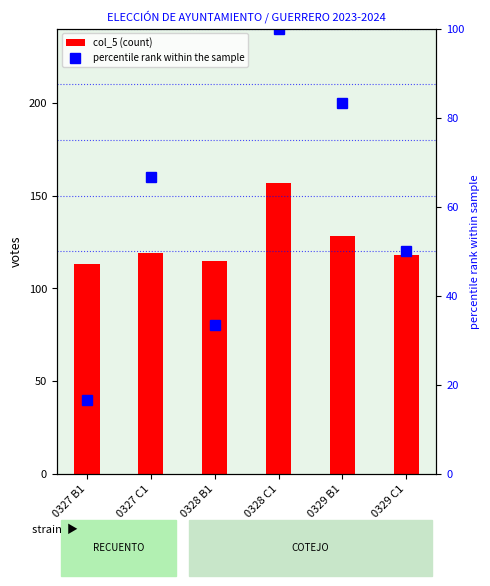

What position from the left is 0329 B1?

5